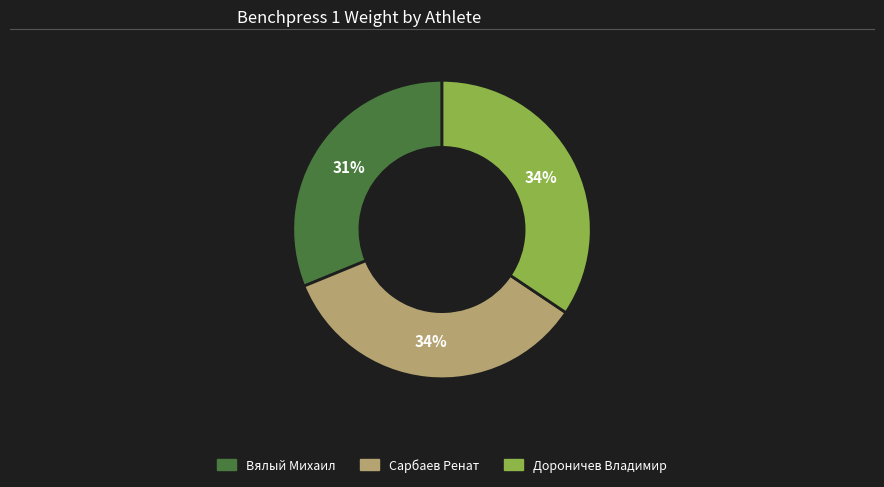

Approximately how many times larger is the value at Дороничев Владимир compared to Сарбаев Ренат?

1.0